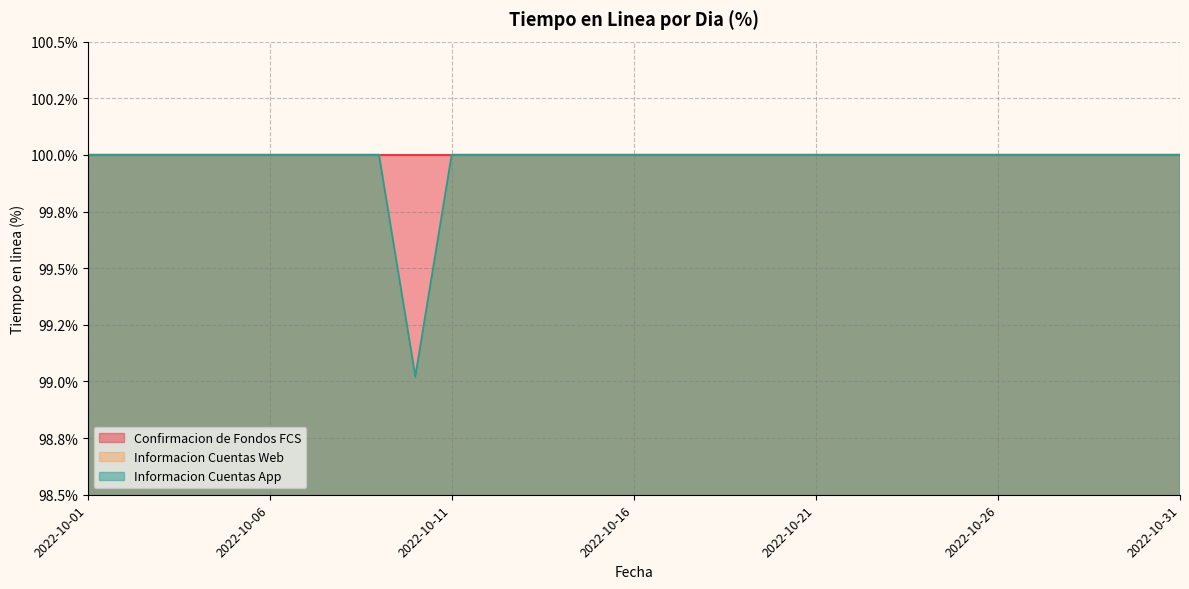

Between 2022-10-03 and 2022-10-21, which series saw the biggest shift?

Informacion Cuentas Web